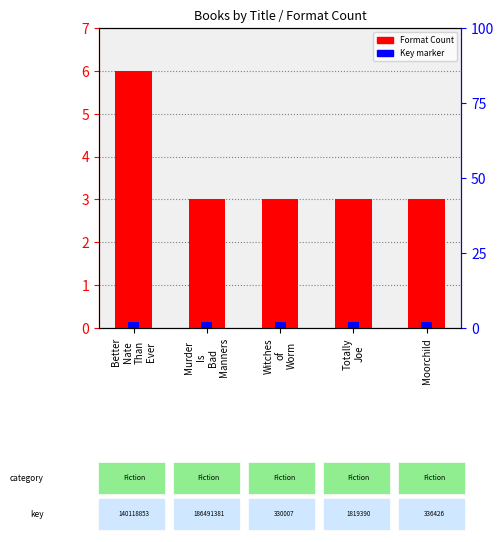

What is the sum of all values?

18